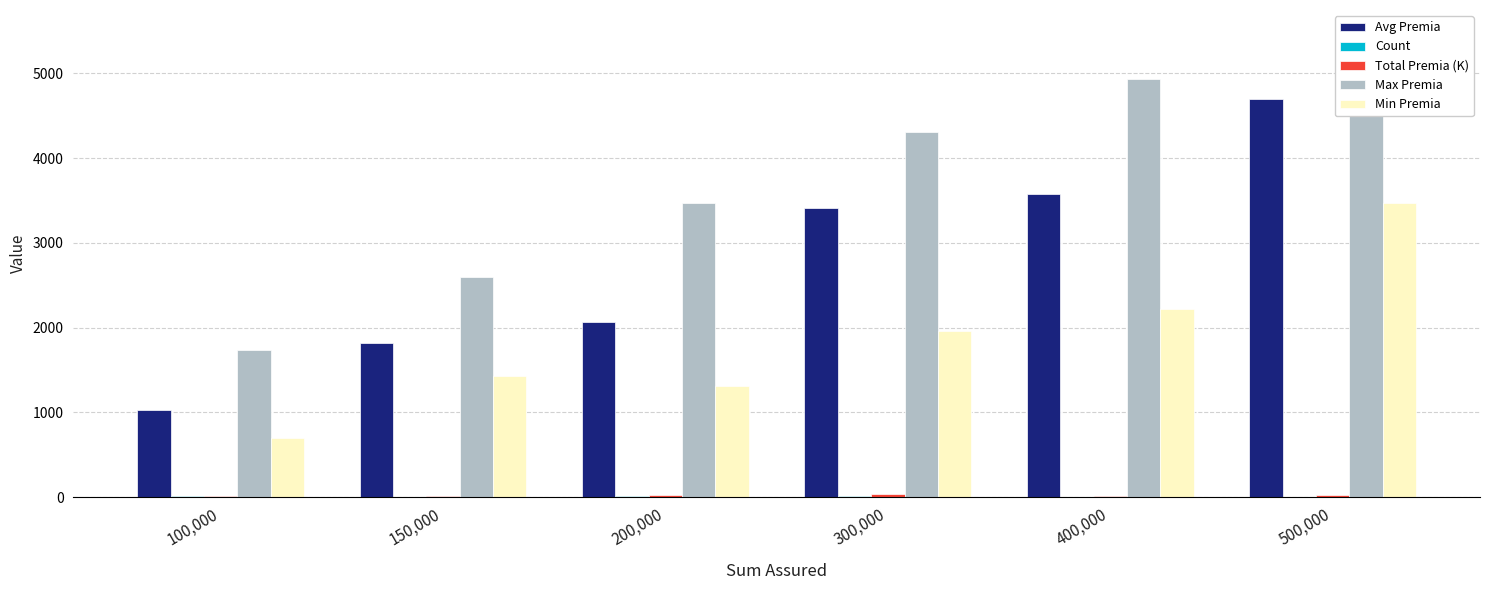

What is the difference between the second highest and minimum values in the Max Premia series?

3205.0